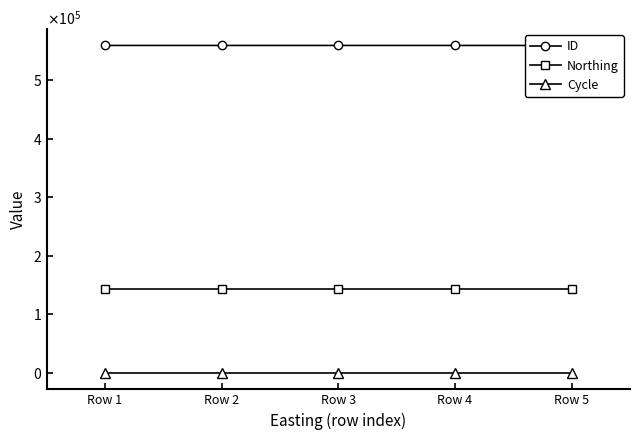

What is the spread (max minus min) of values at Row 3?

559805